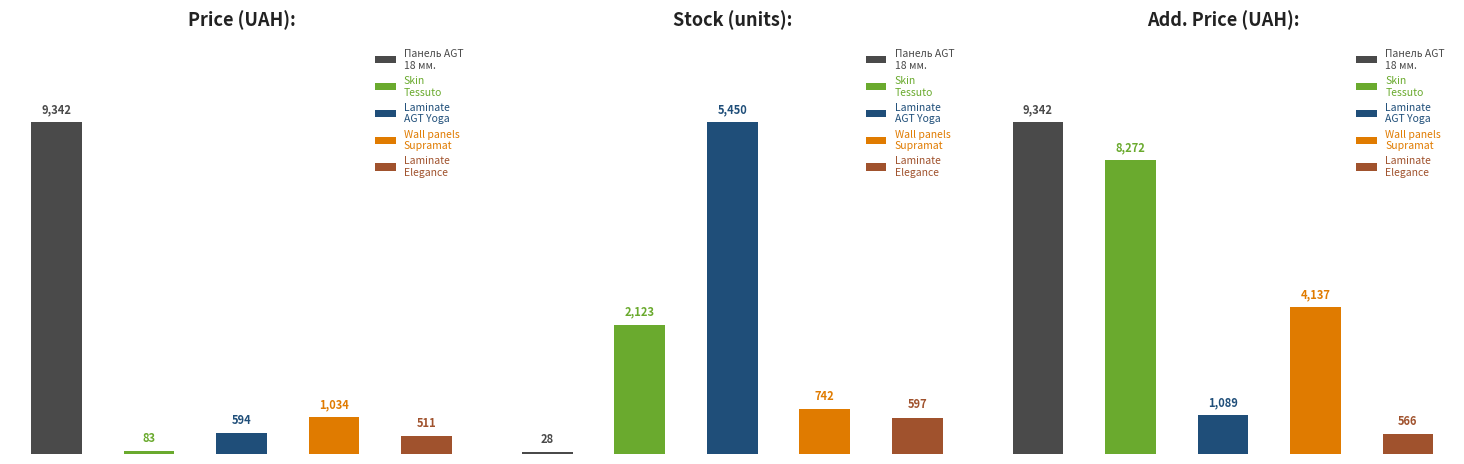

At which category is the sum across all series the highest?

Панель AGT
18 мм.